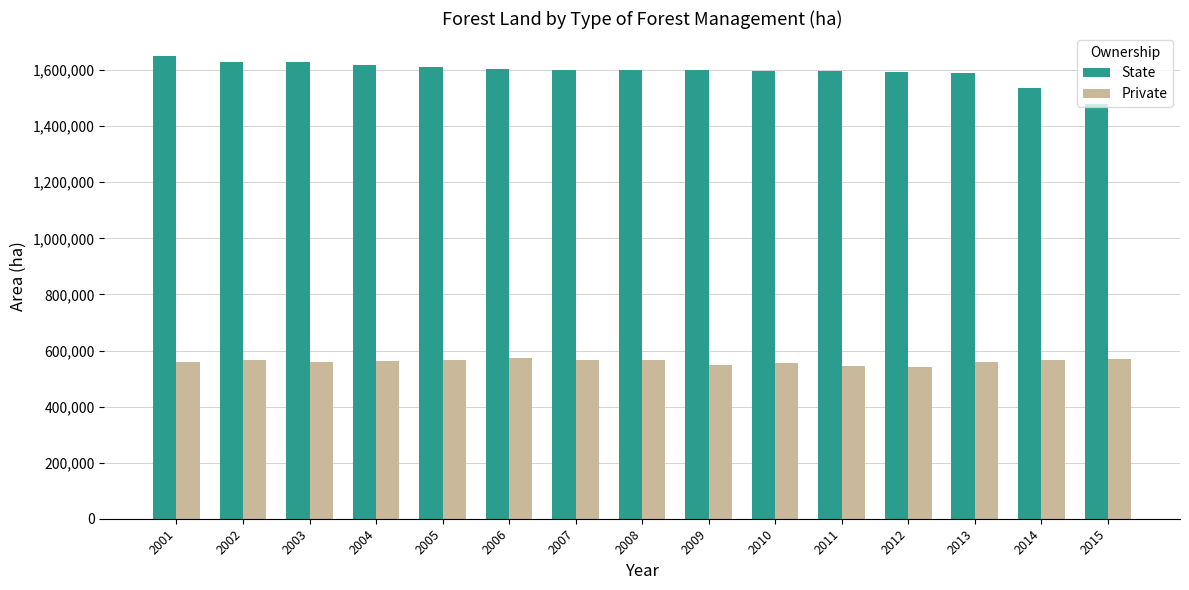

Which series has the largest total across all categories?

State